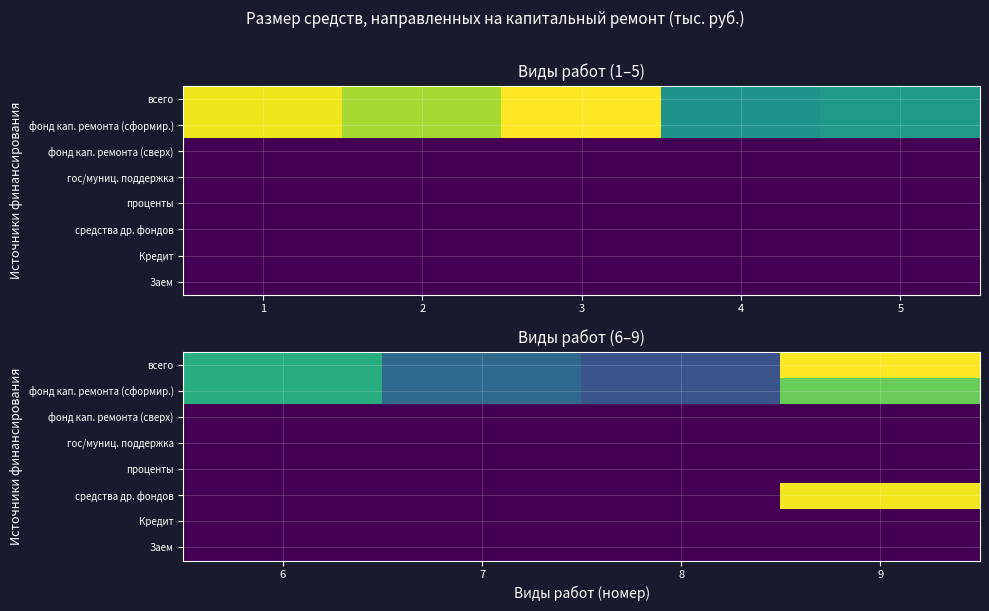

How many distinct data groups are displayed?

8